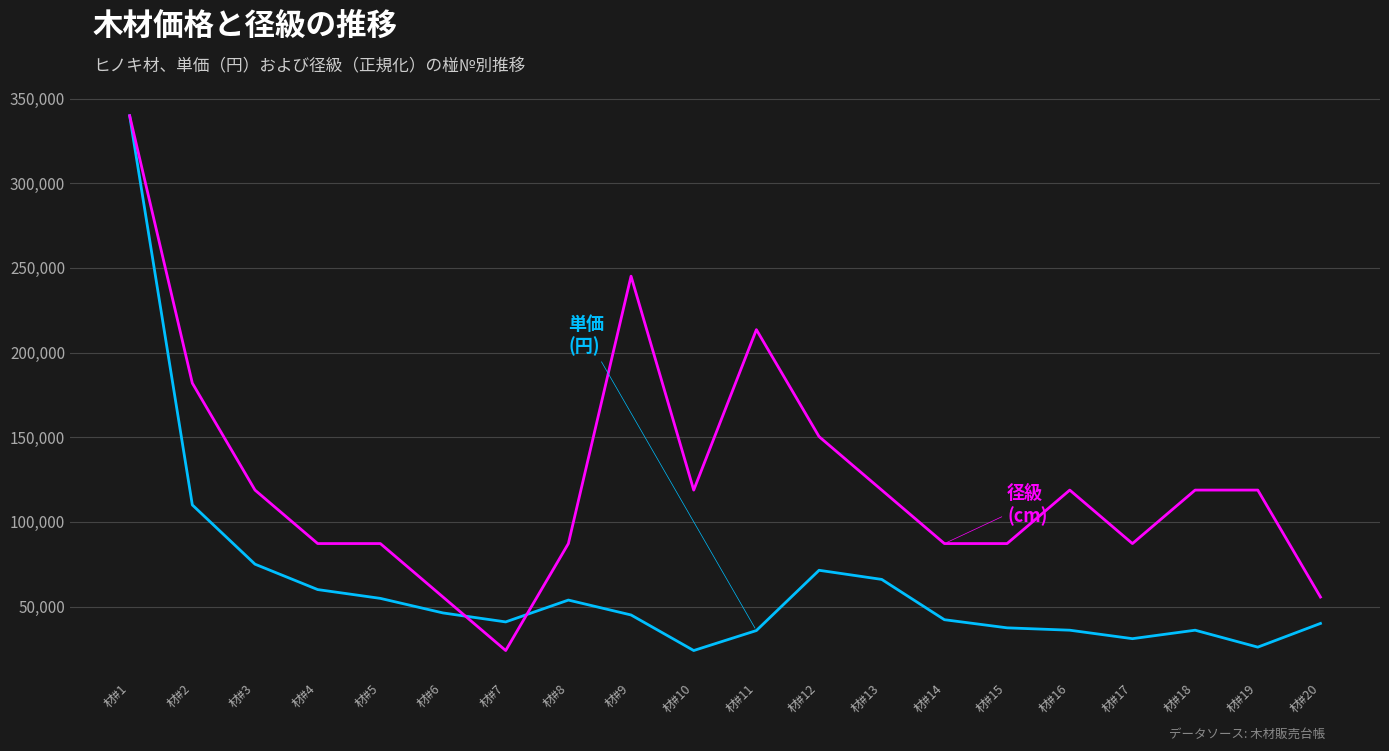

What is the spread (max minus min) of values at 材#11?

177740